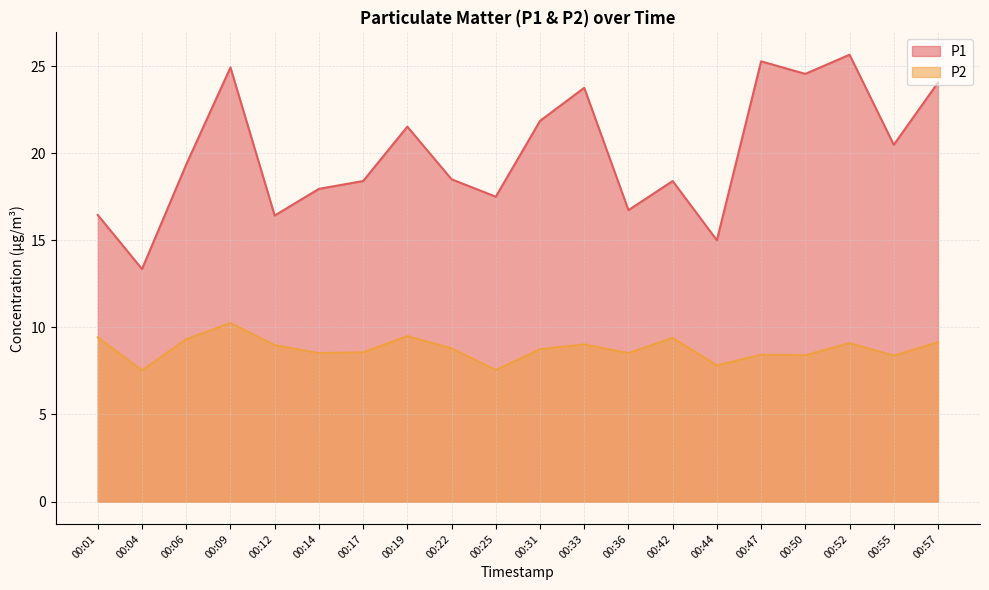

True or false: P2 and P1 cross at least once.

False